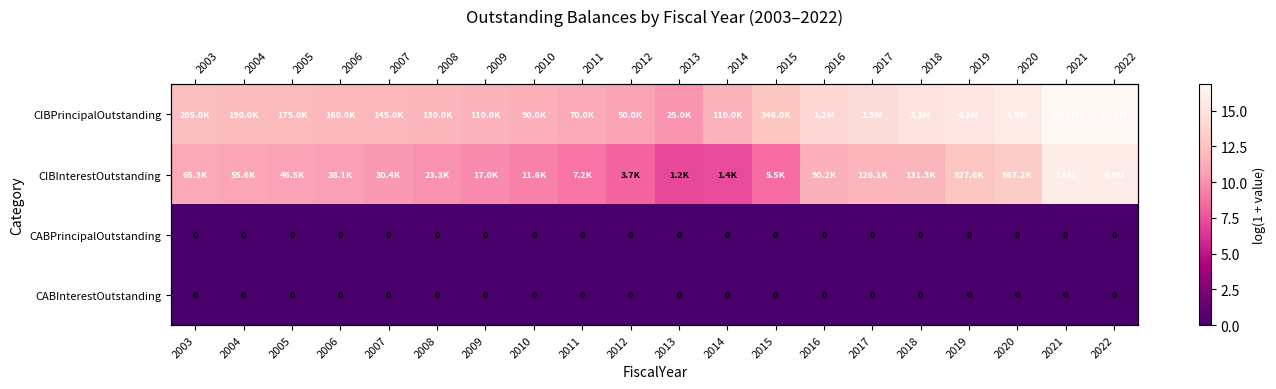

At which label does CABInterestOutstanding reach its peak?

2003